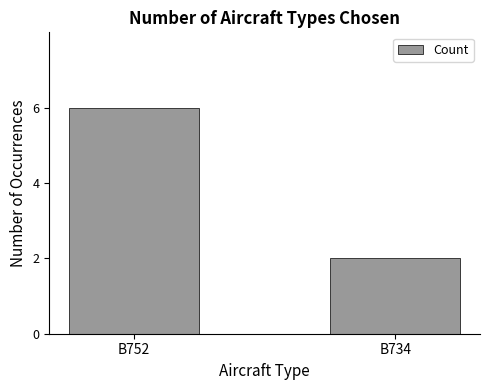

The chart shows a value of 6 at B752. True or false?

True